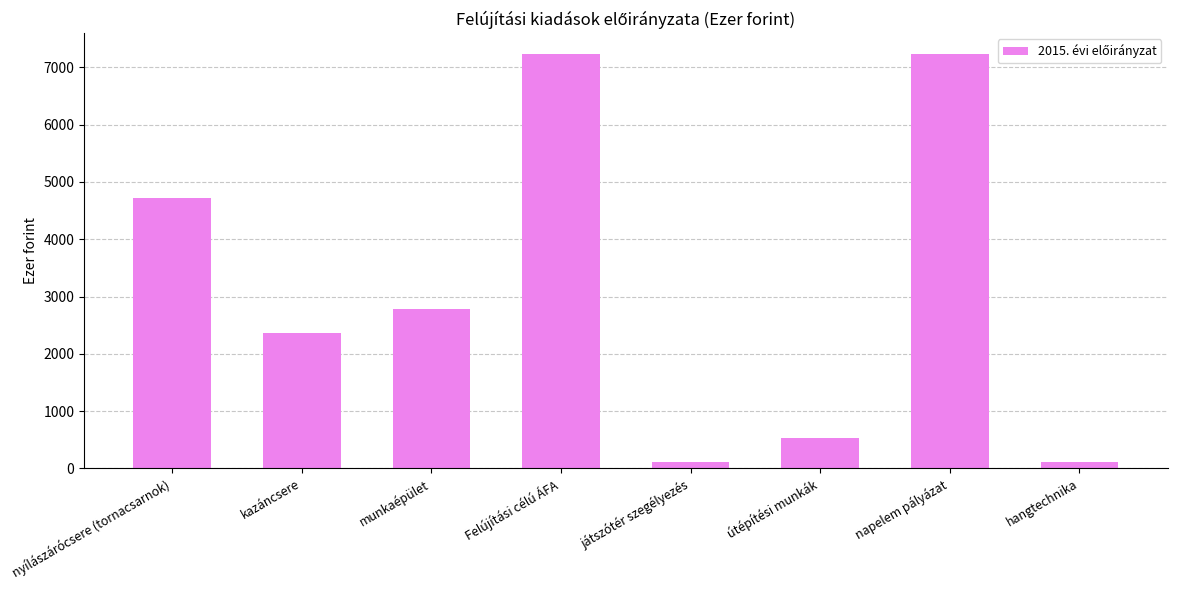

What is the maximum value shown in the chart?

7233